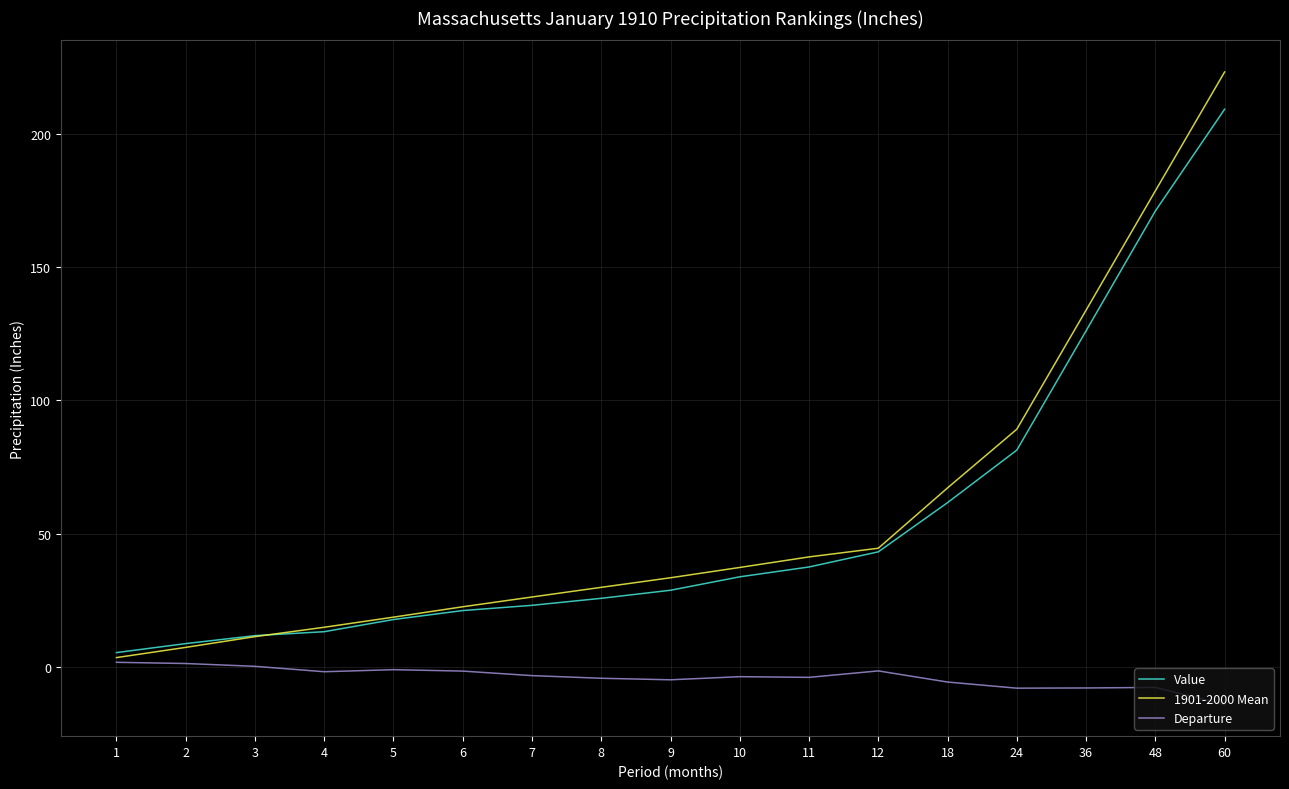

Read the Value value at 1.

5.5